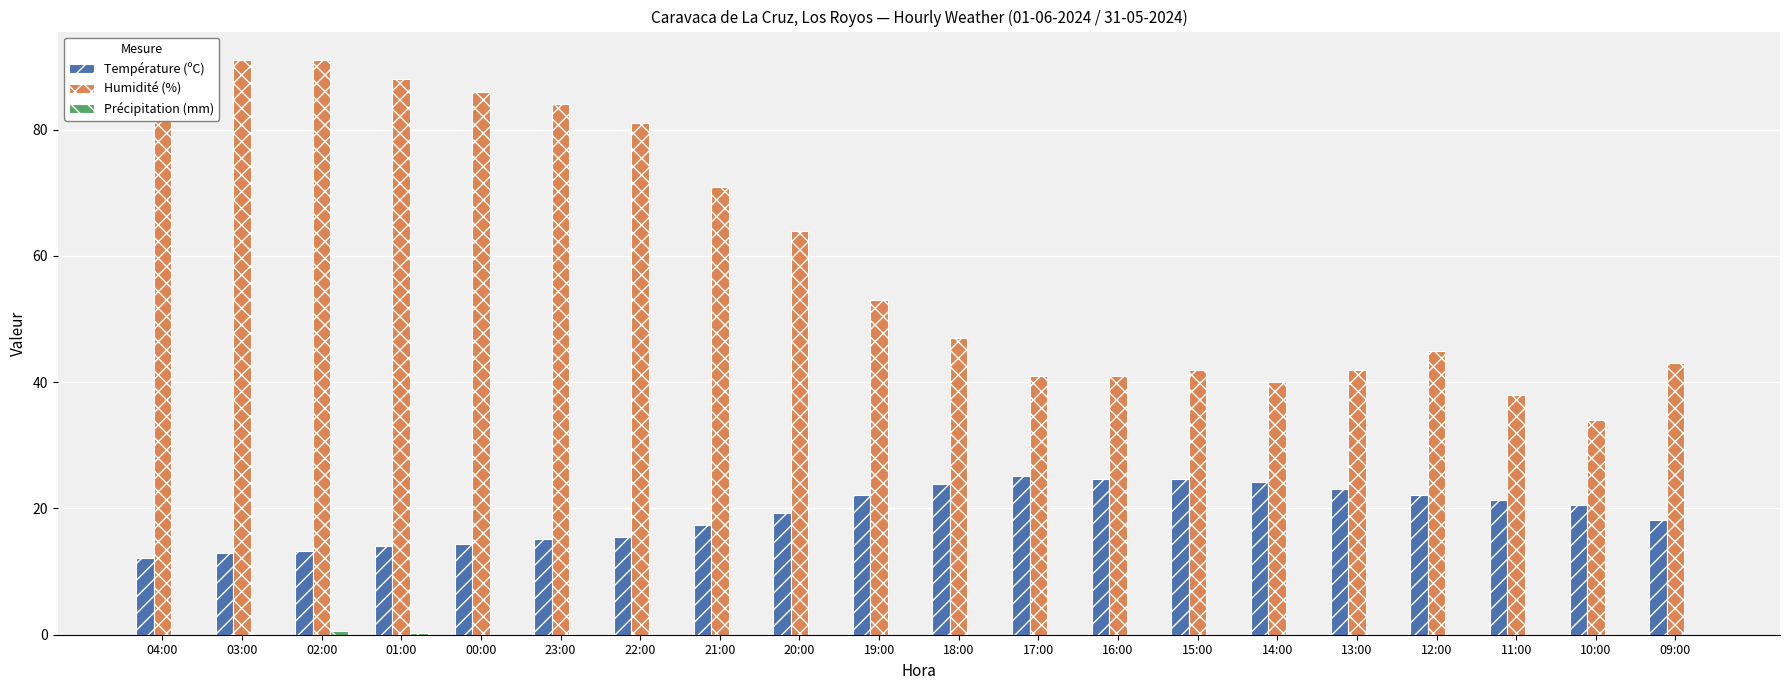

What is the difference between the Température (ºC) values at 13:00 and 12:00?

0.9